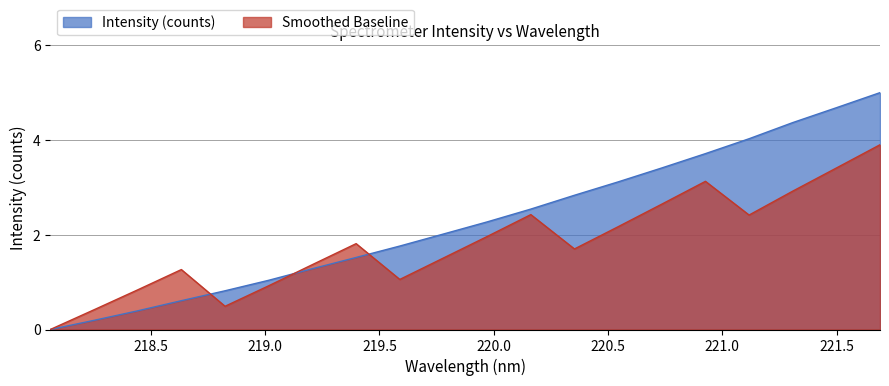

True or false: there are more than 2 points higher than both neighbors.

False